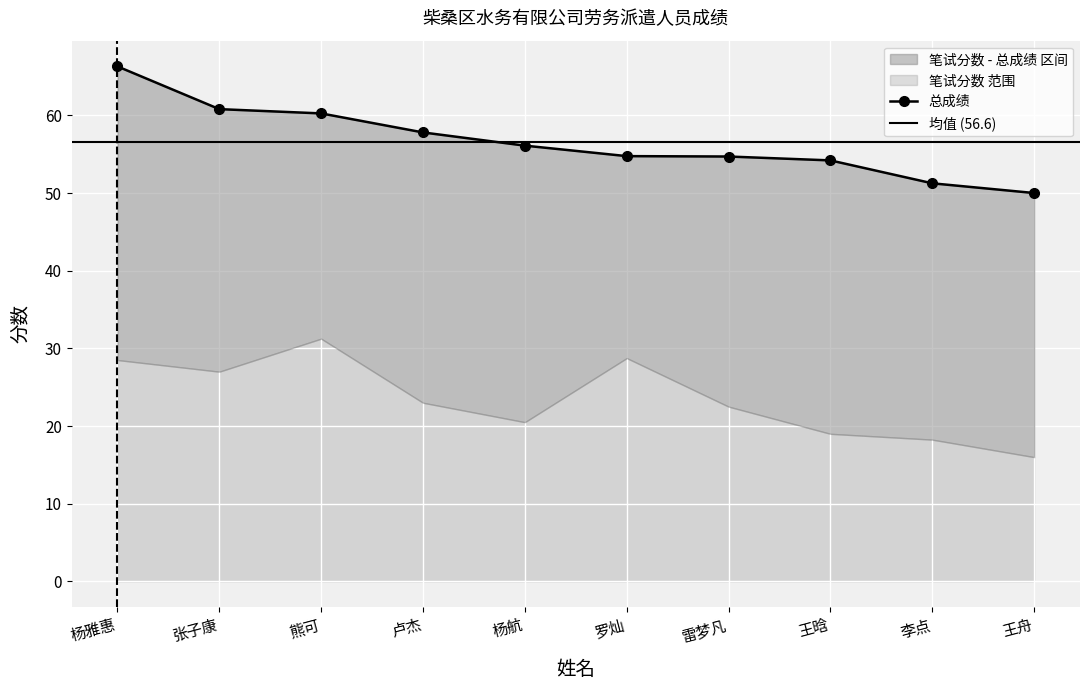

Reading left to right, what are all the values shown in this chart?

总成绩: 杨雅惠=66.3	张子康=60.8	熊可=60.2	卢杰=57.8	杨航=56.1	罗灿=54.8	雷梦凡=54.7	王晗=54.2	李点=51.2	王舟=50.0
笔试分数: 杨雅惠=28.5	张子康=27.0	熊可=31.2	卢杰=23.0	杨航=20.5	罗灿=28.8	雷梦凡=22.5	王晗=19.0	李点=18.2	王舟=16.0
面试分数: 杨雅惠=37.8	张子康=33.8	熊可=29.0	卢杰=34.8	杨航=35.6	罗灿=26.0	雷梦凡=32.2	王晗=35.2	李点=33.0	王舟=34.0